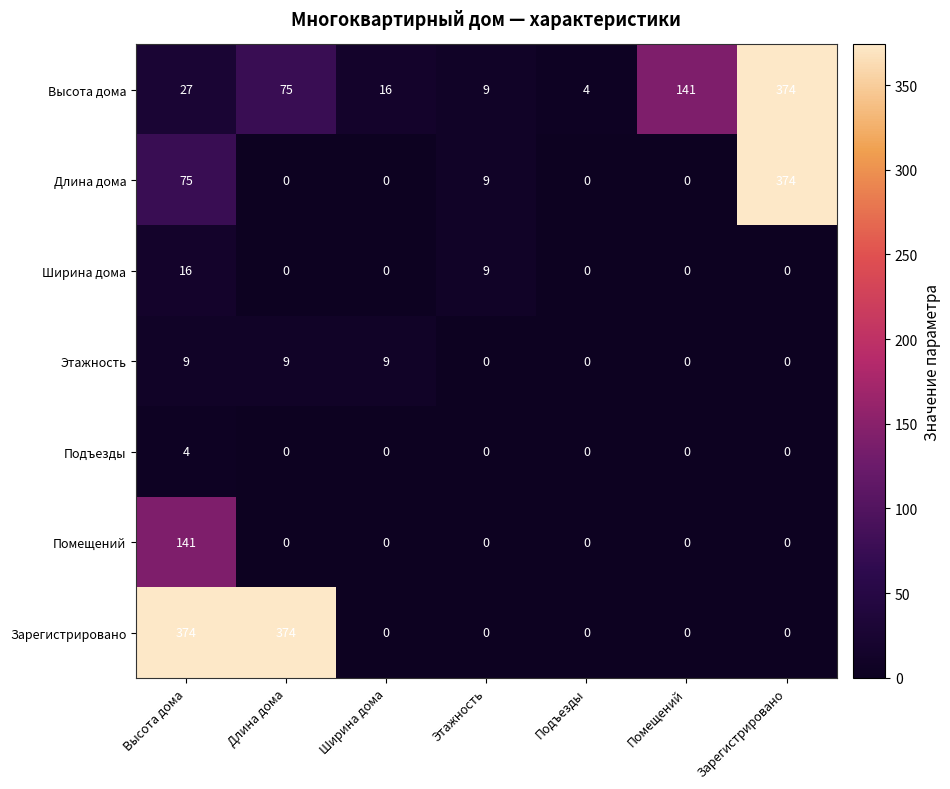

How many Этажность values are between 0 and 9?

7